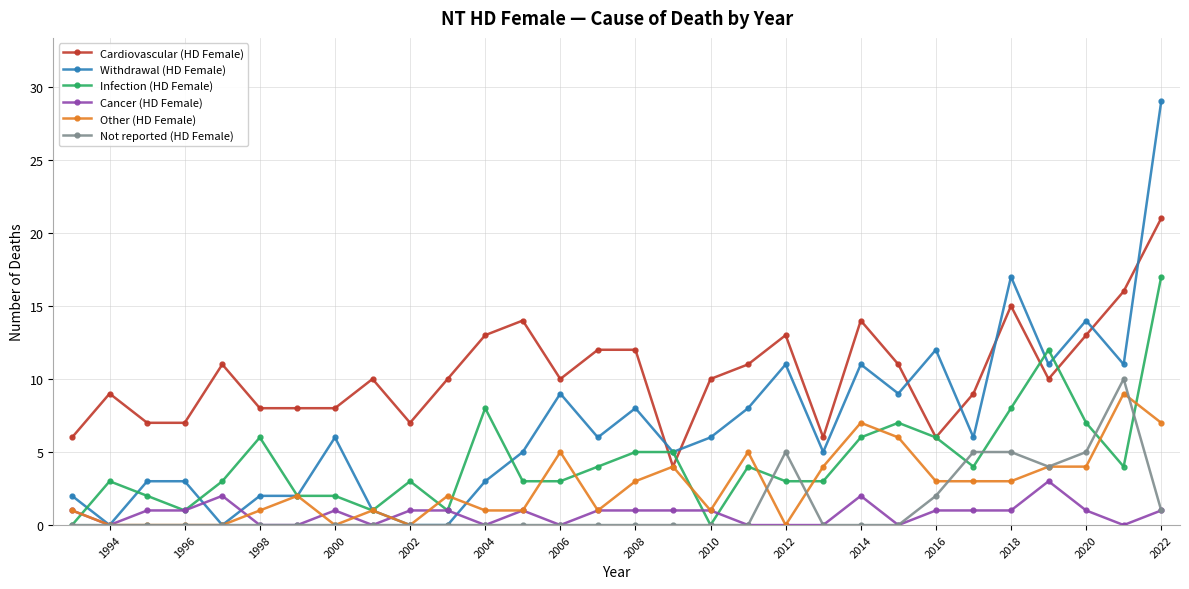

Which series has the largest total across all categories?

Cardiovascular (HD Female)